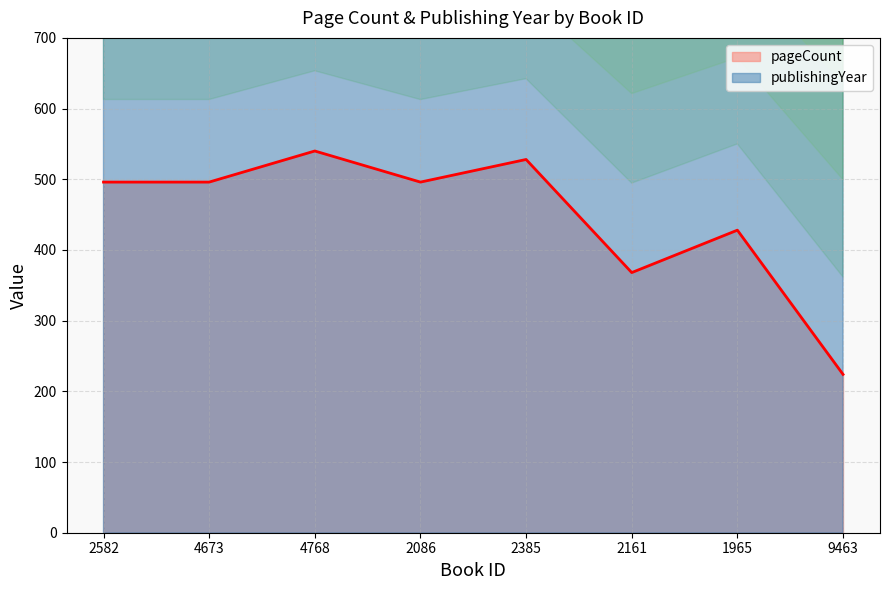

What is the sum of the publishingYear values at 2086 and 4768?

4029